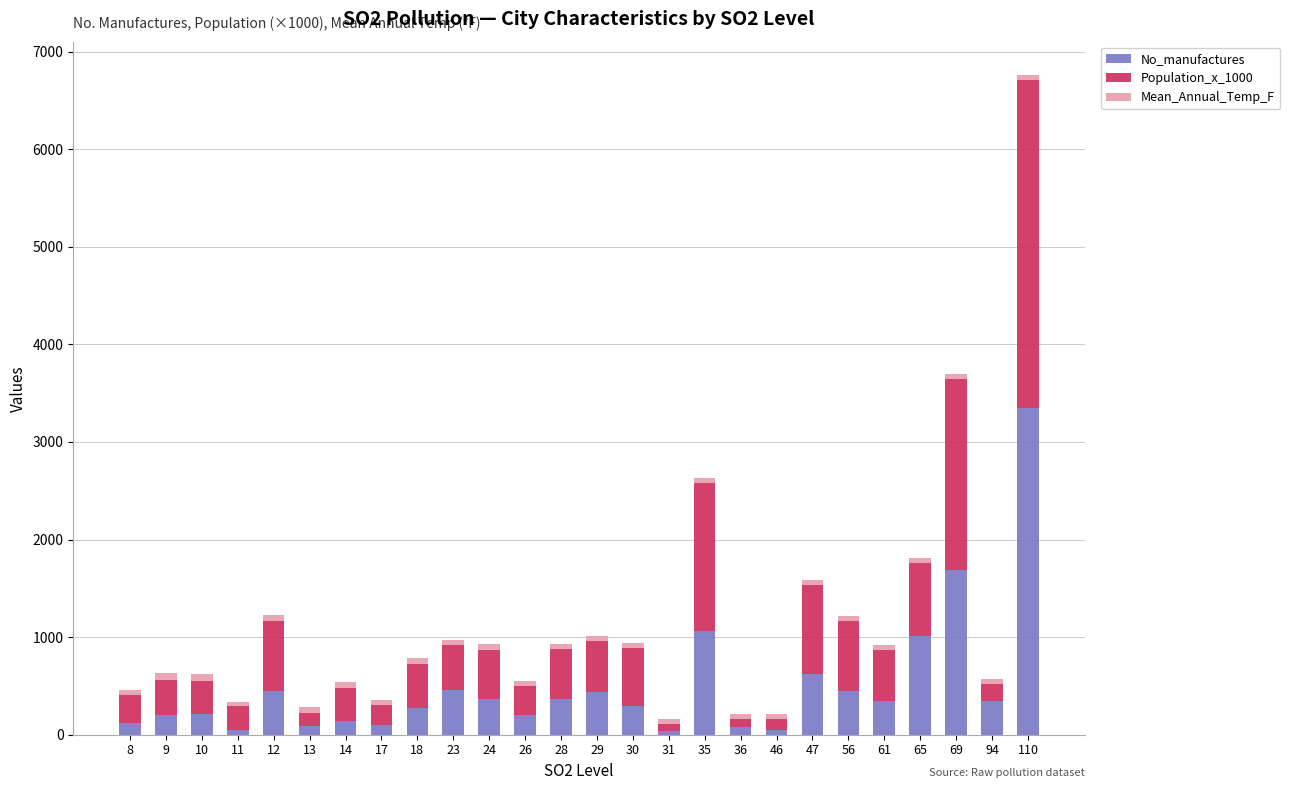

How many bars are there in total?

26